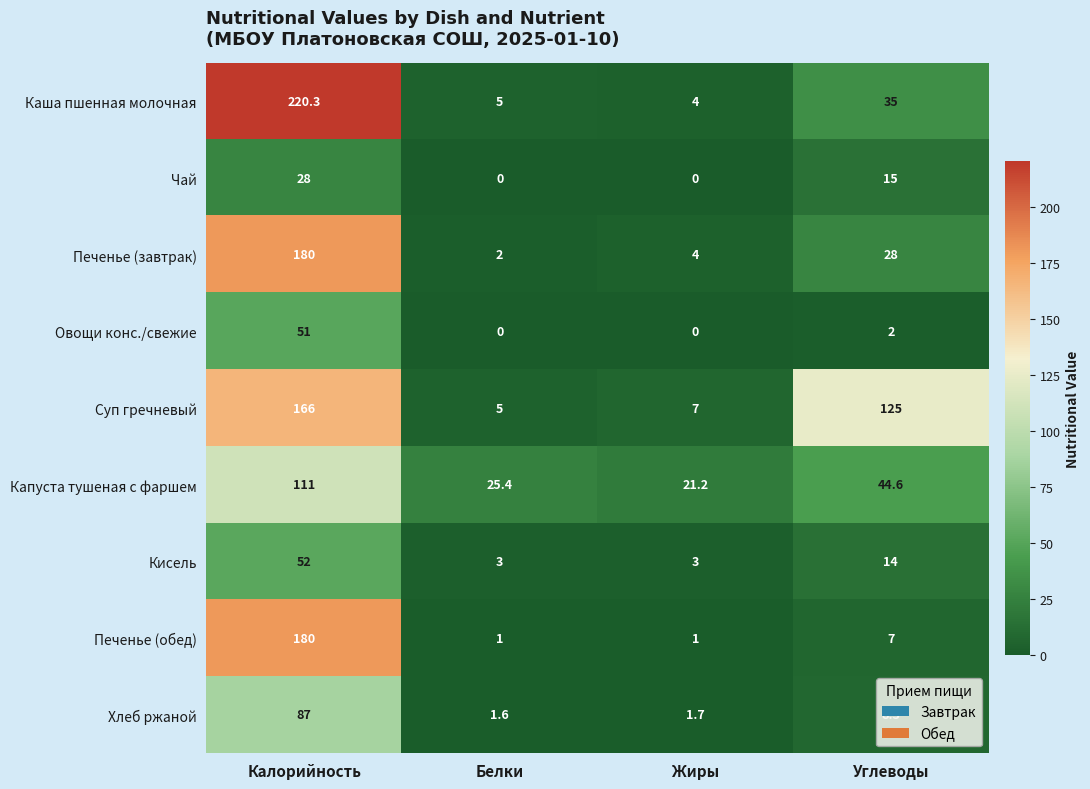

Where does the Хлеб ржаной series first go above 8?

Калорийность